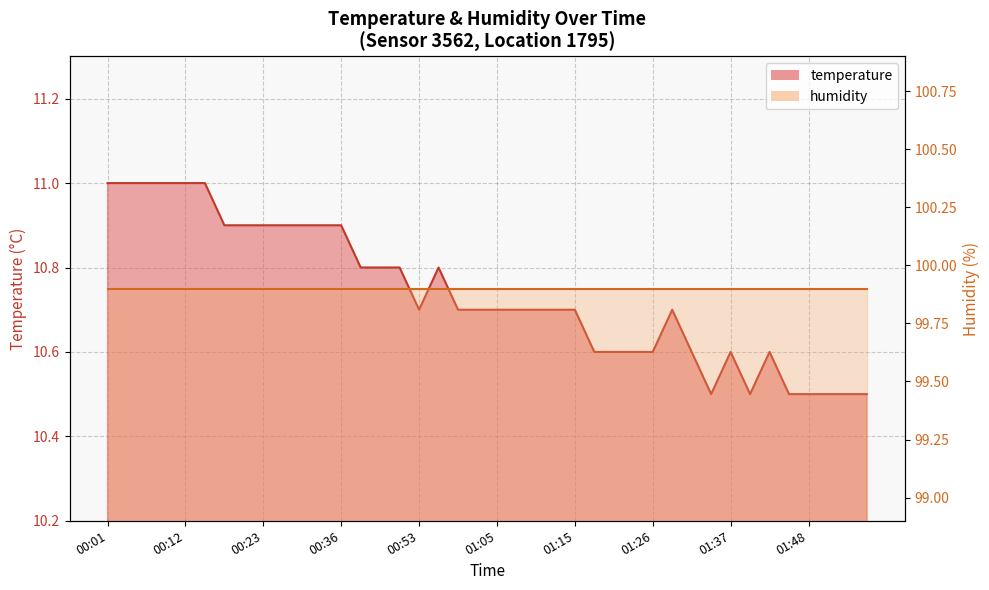

At which category does the chart reach its peak across all series?

00:01